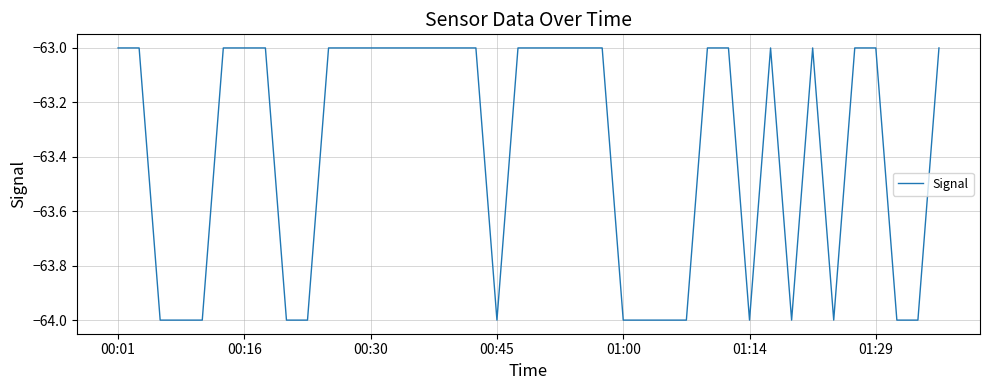

What is the maximum value shown in the chart?

-63